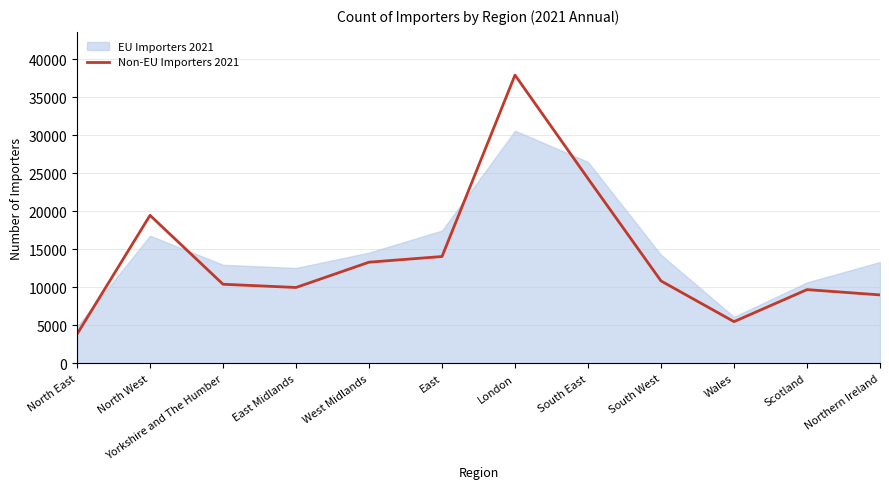

What is the approximate value of Non-EU Importers 2021 at London?

37897